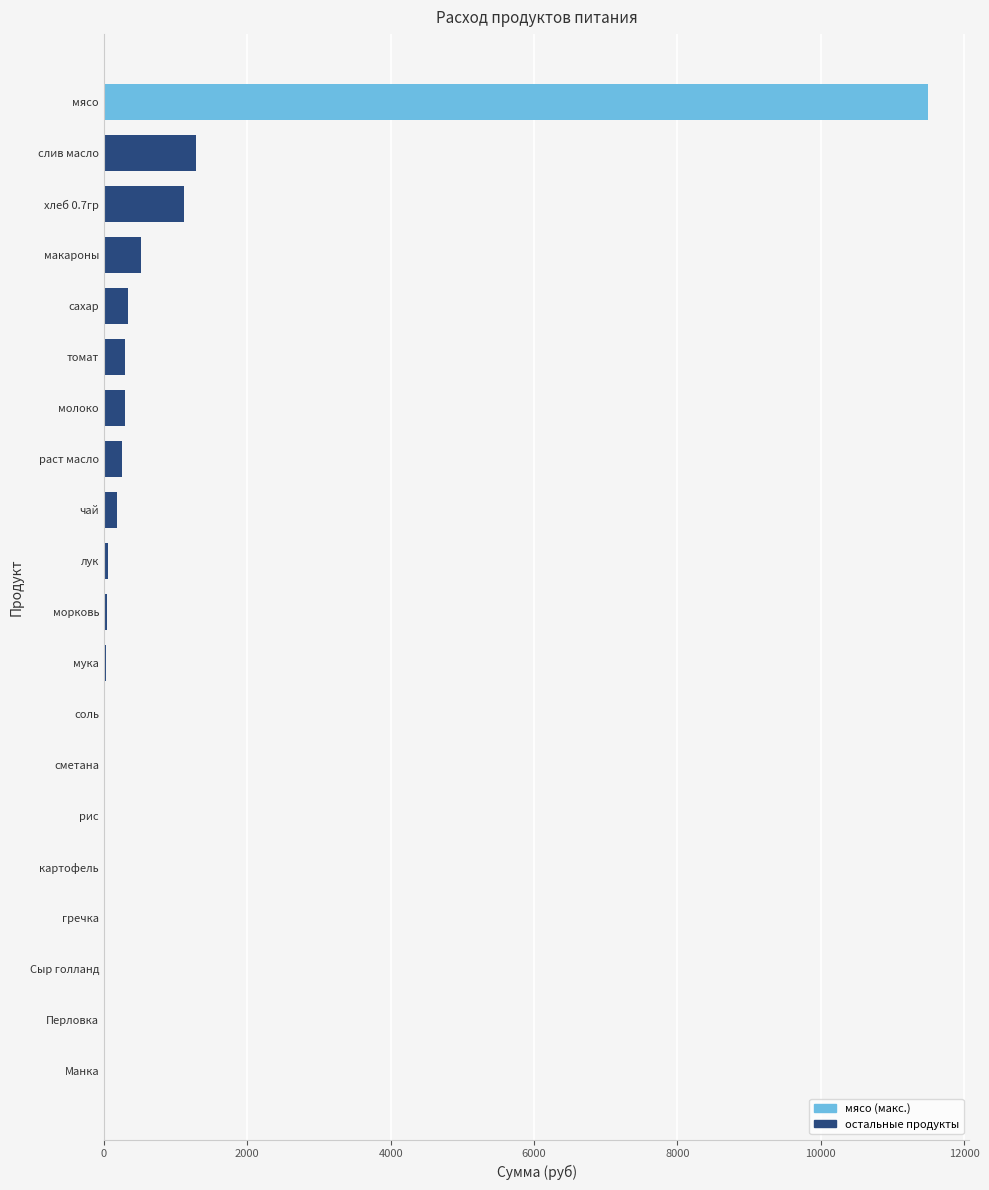

Are the bars horizontal?

Yes